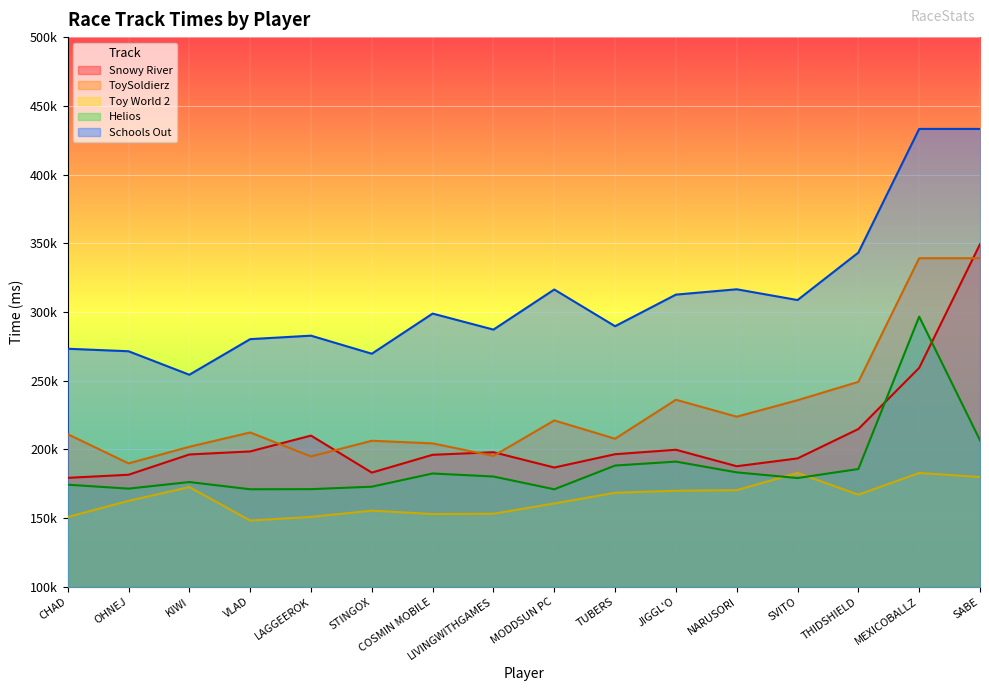

What is the average value of the Toy World 2 series?

164250